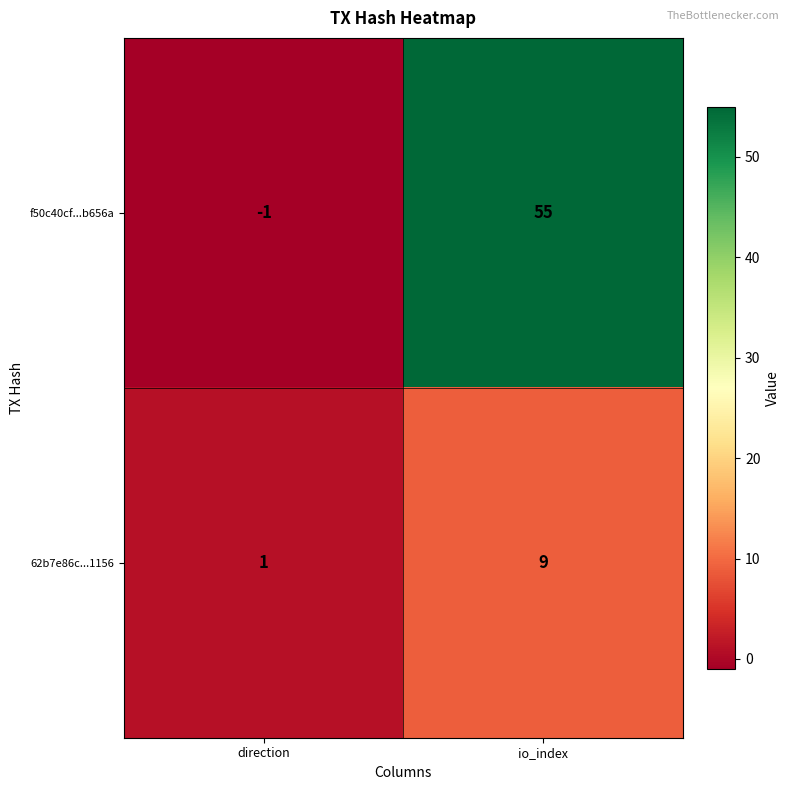

The 62b7e86c...1156 series shows 0 at direction. True or false?

False